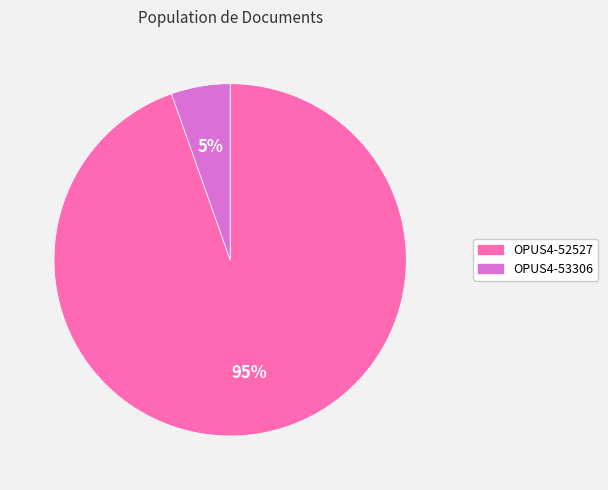

Which slice is the largest?

OPUS4-52527